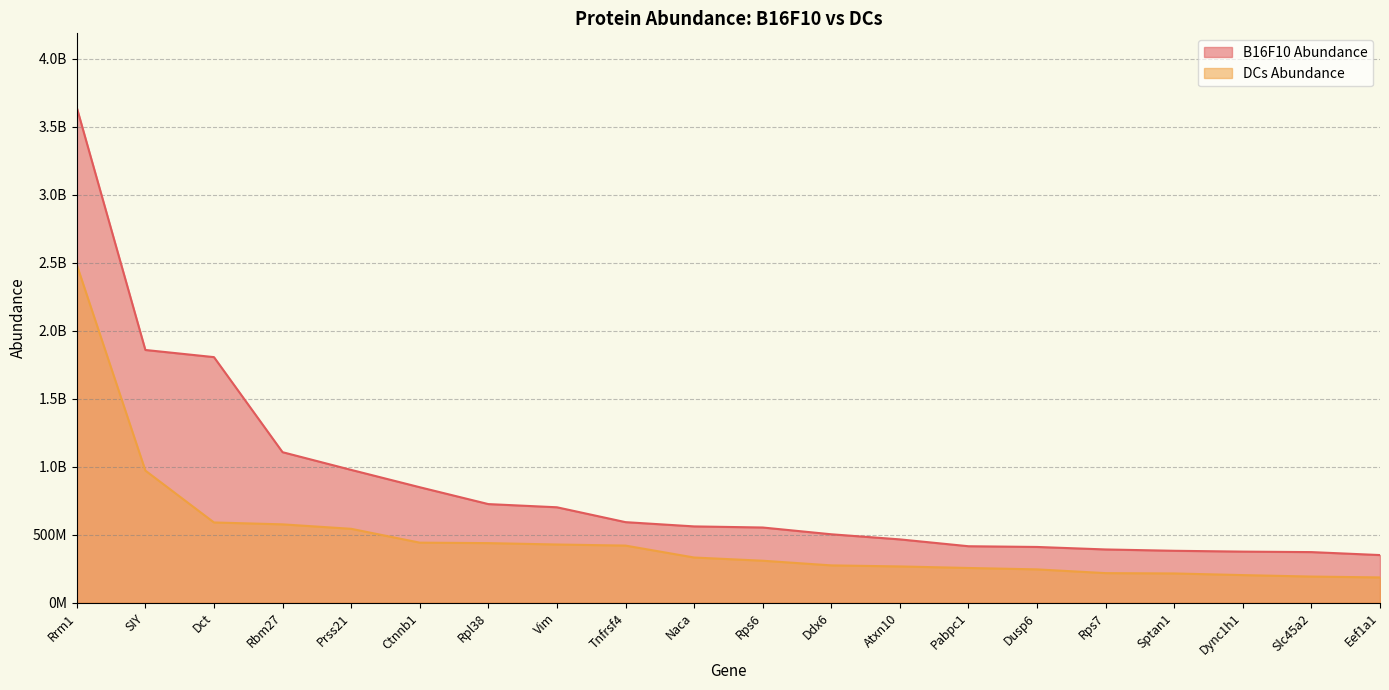

What is the sum of all B16F10 Abundance values?

17039959547